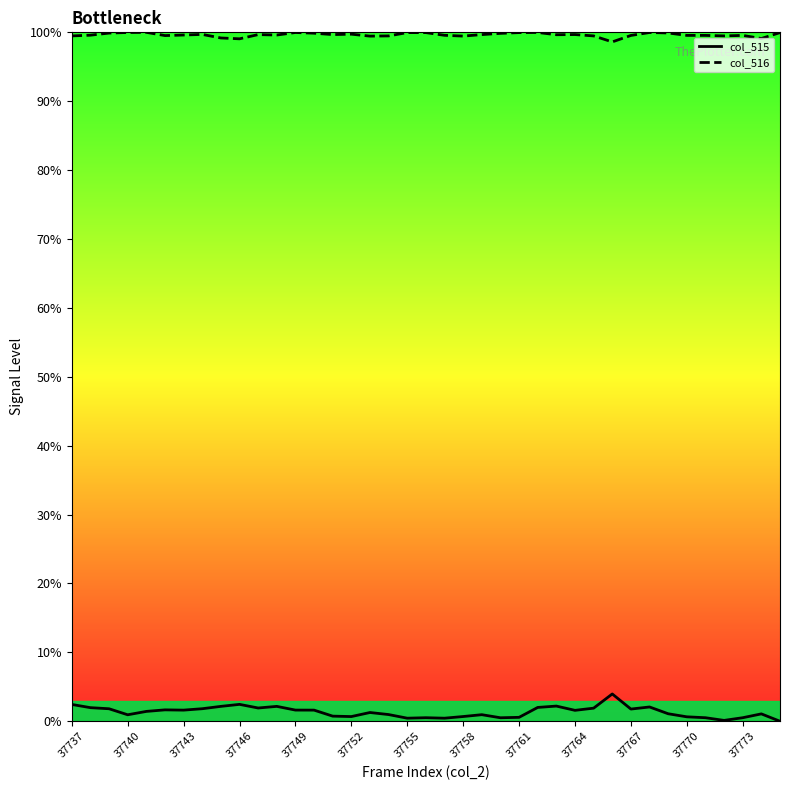

In col_515, how many points are higher than both neighbors (excluding endpoints)?

10